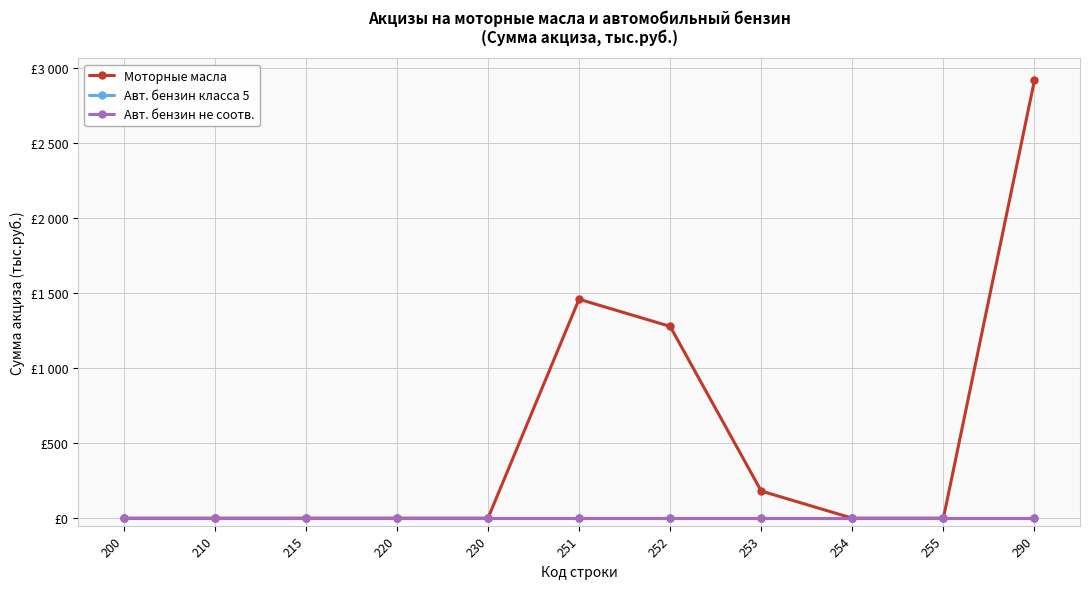

Is the value of Авт. бензин не соотв. at 230 greater than the value of Авт. бензин класса 5 at 252?

No